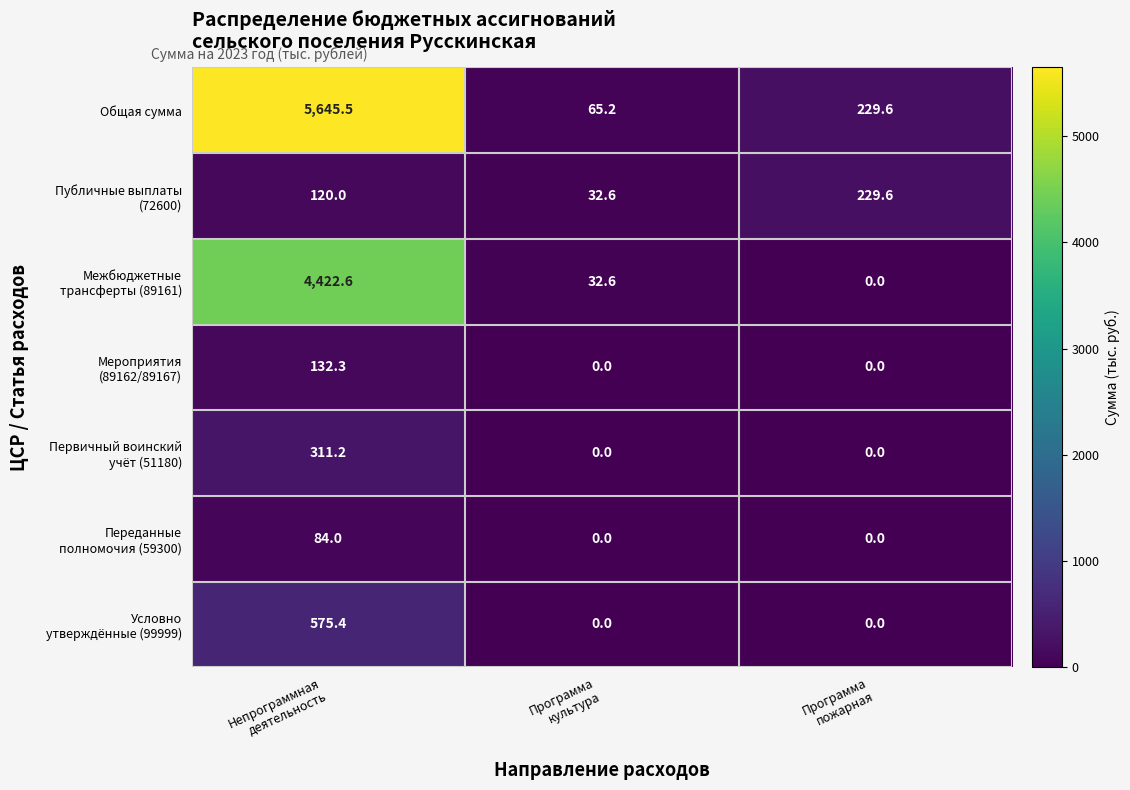

Which series has the largest total across all categories?

Общая сумма